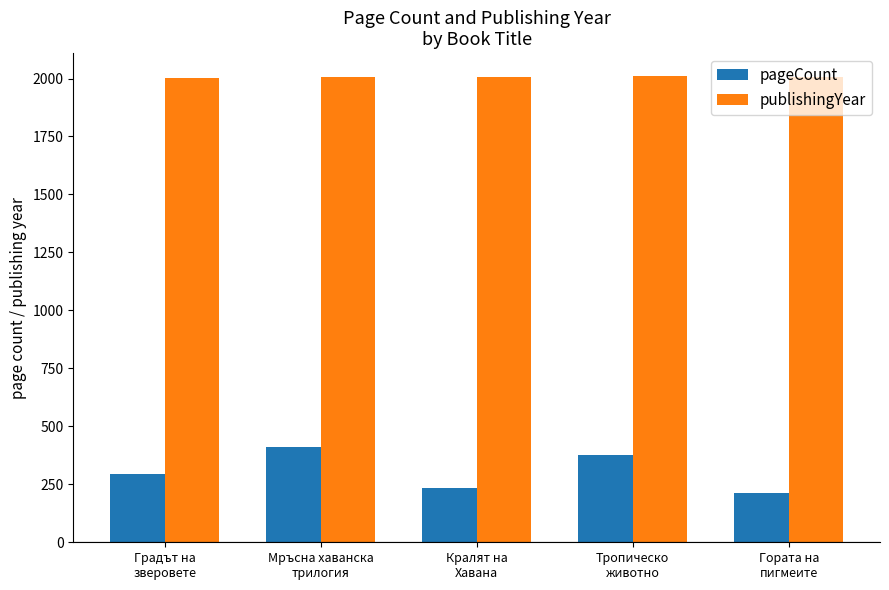

What is the sum of the pageCount values at Гората на
пигмеите and Кралят на
Хавана?

444